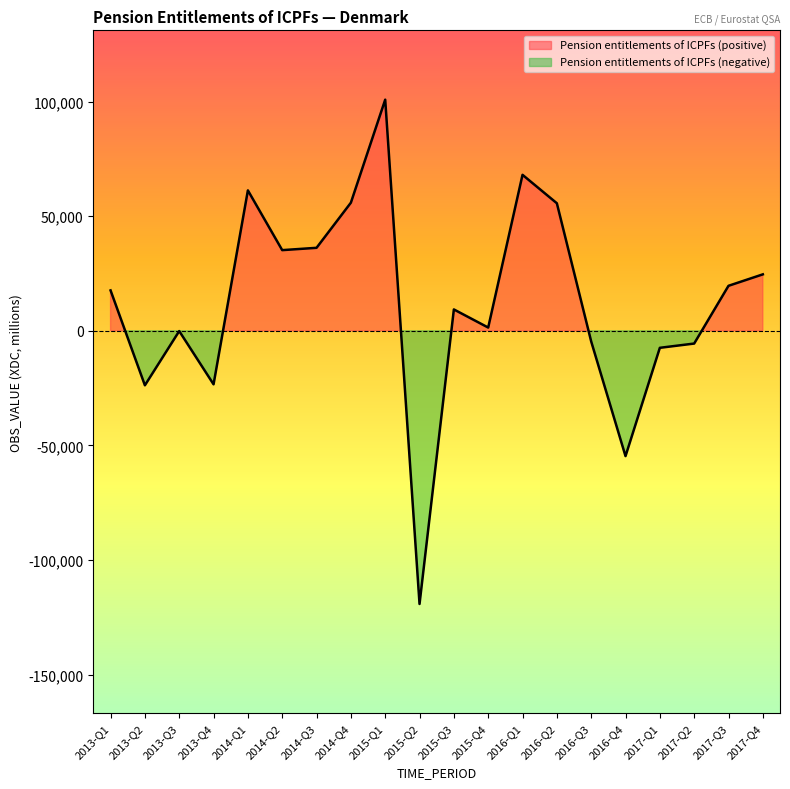

Reading right to left, list all the values displayed in this chart.

2017-Q4=24636	2017-Q3=19640	2017-Q2=-5556	2017-Q1=-7415	2016-Q4=-54678	2016-Q3=-4632	2016-Q2=55659	2016-Q1=68062	2015-Q4=1424	2015-Q3=9330	2015-Q2=-119190	2015-Q1=100855	2014-Q4=55903	2014-Q3=36218	2014-Q2=35202	2014-Q1=61278	2013-Q4=-23348	2013-Q3=-114	2013-Q2=-23774	2013-Q1=17631